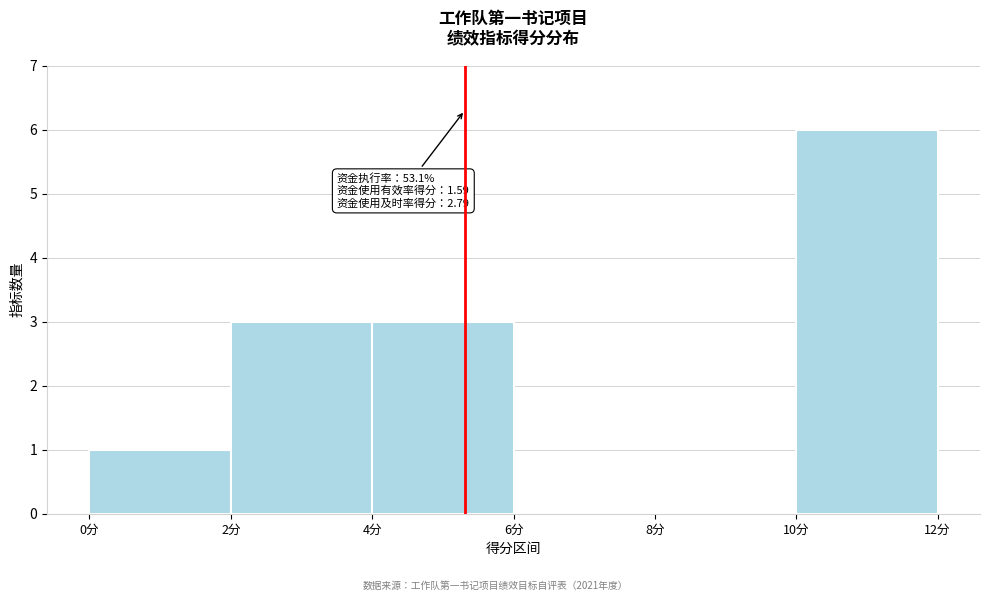

Which range on the x-axis has the tallest bar?

10 to 12